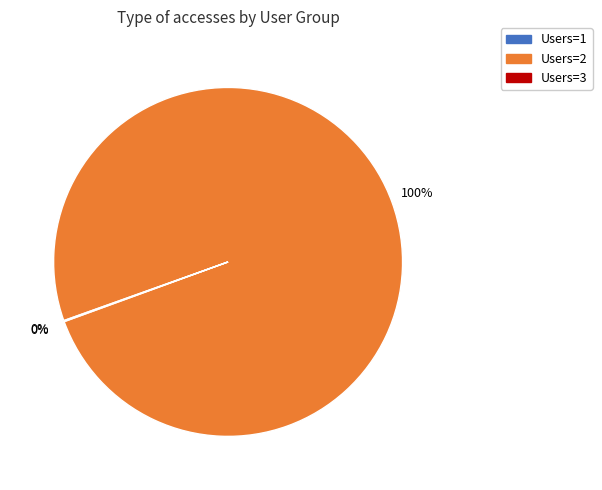

Is there any slice that represents more than half of the pie?

Yes